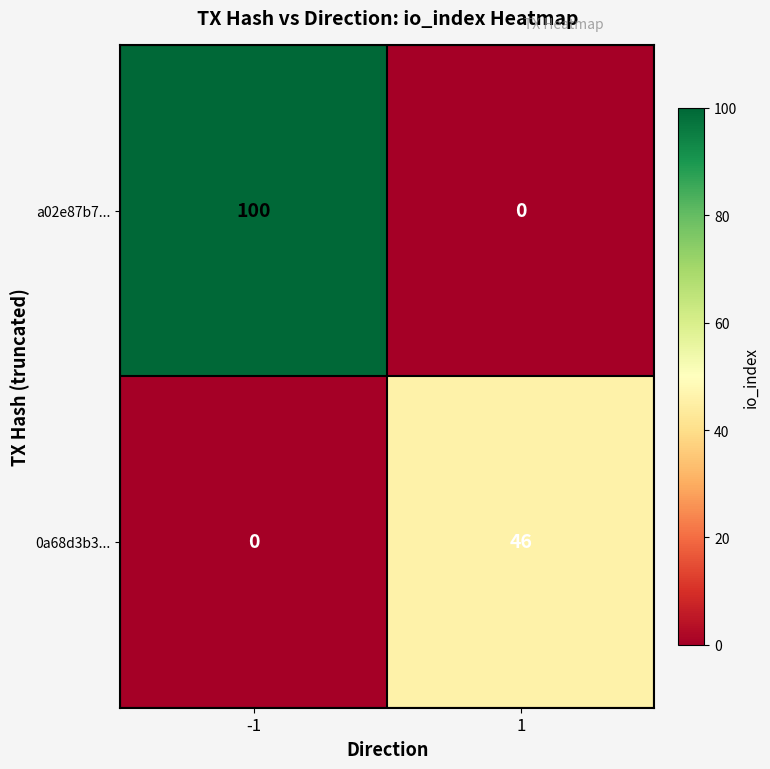

What is the sum of the 0a68d3b3... values at 1 and -1?

46